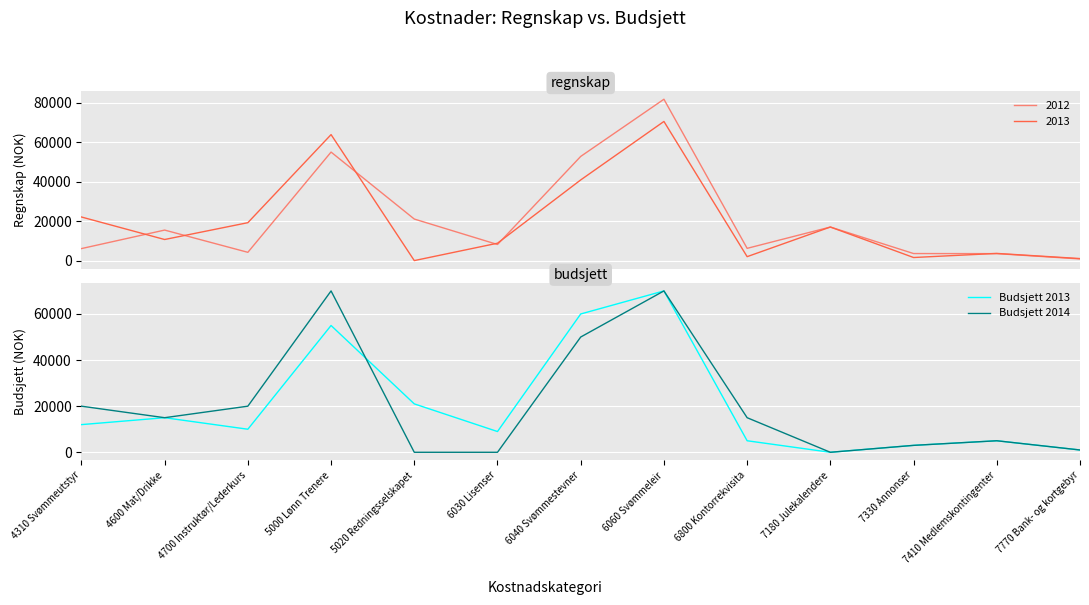

At which label is Budsjett 2014 closest to 35000?

4310 Svømmeutstyr